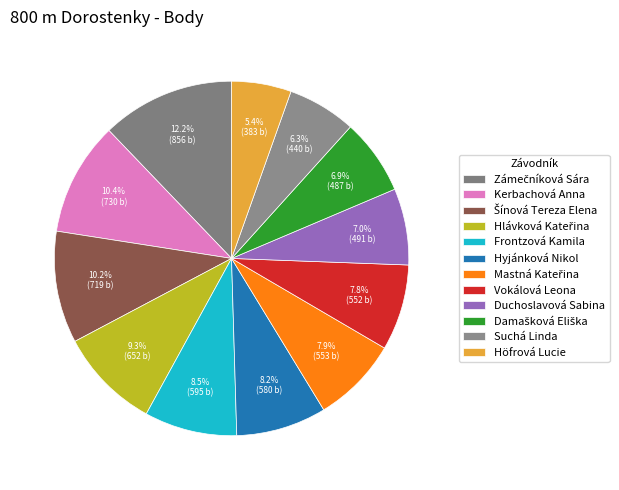

How many slices are in this pie chart?

12